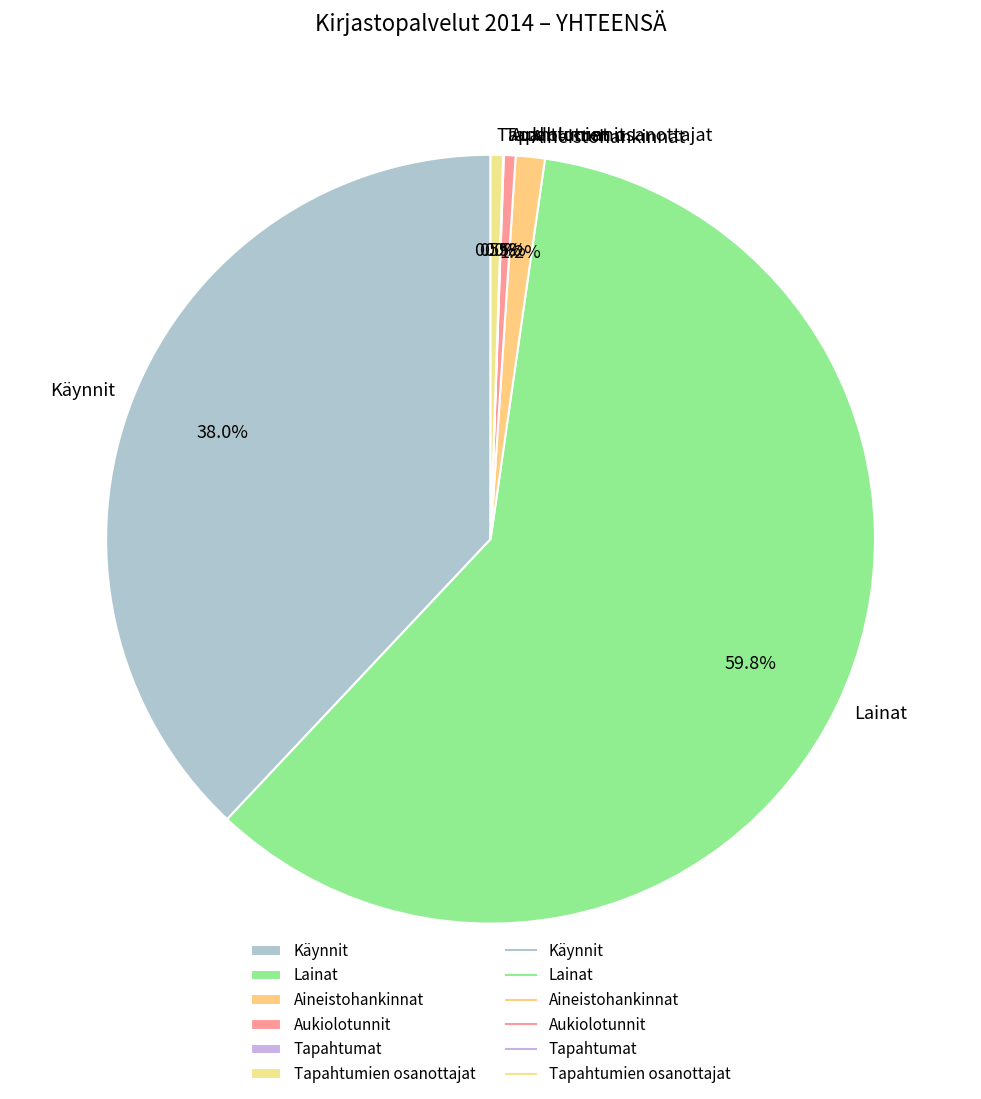

Approximately how many times larger is the value at Aukiolotunnit compared to Tapahtumien osanottajat?

0.9